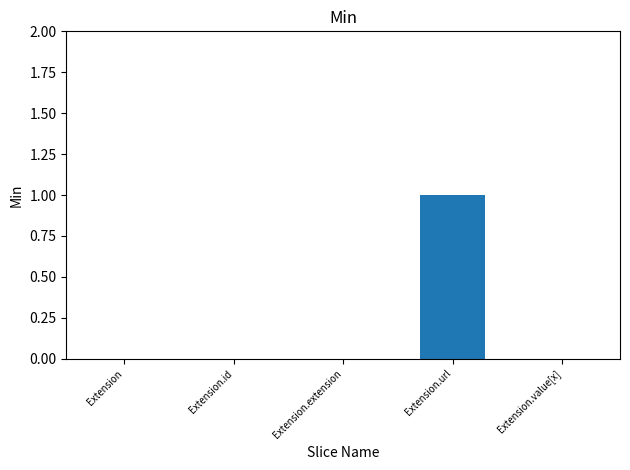

Which has a higher value, Extension.value[x] or Extension.url?

Extension.url